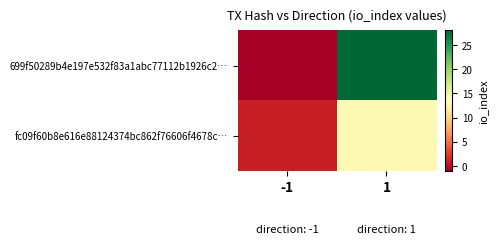

What is the total value across all series at 1?

41